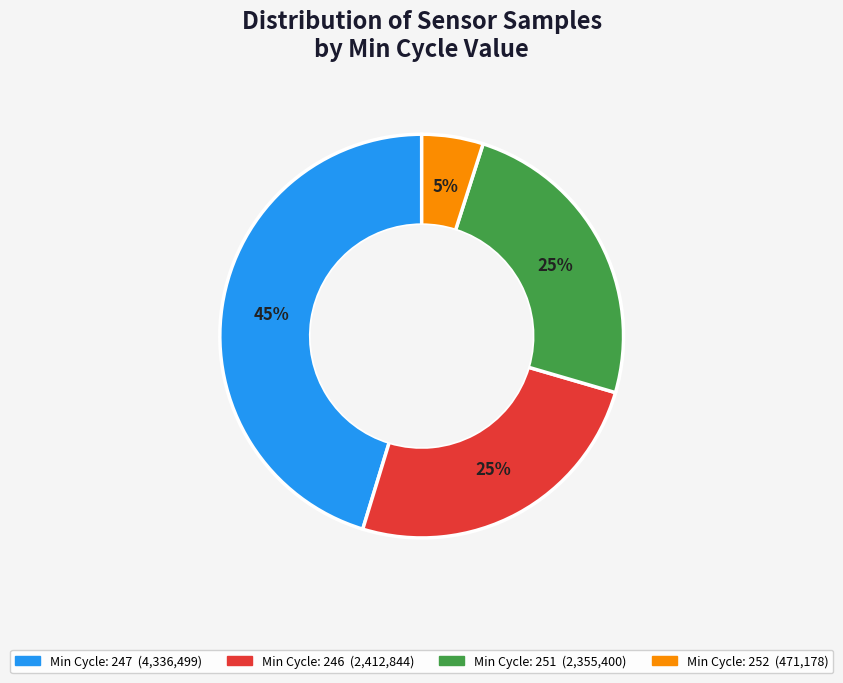

Is there a majority slice in this chart?

No